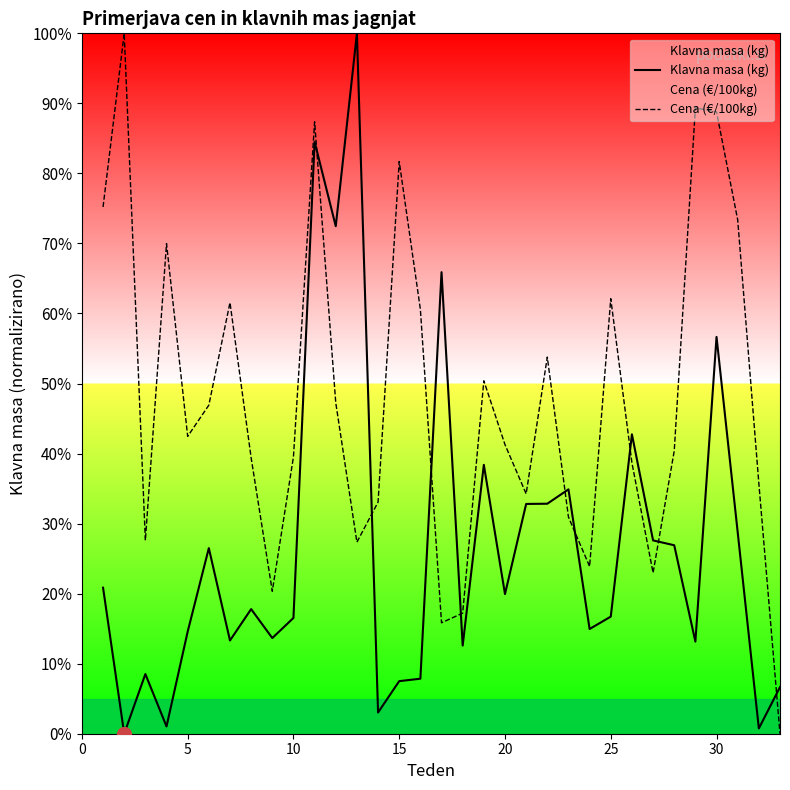

How many values in the Cena (€/100kg) series exceed 41?

17